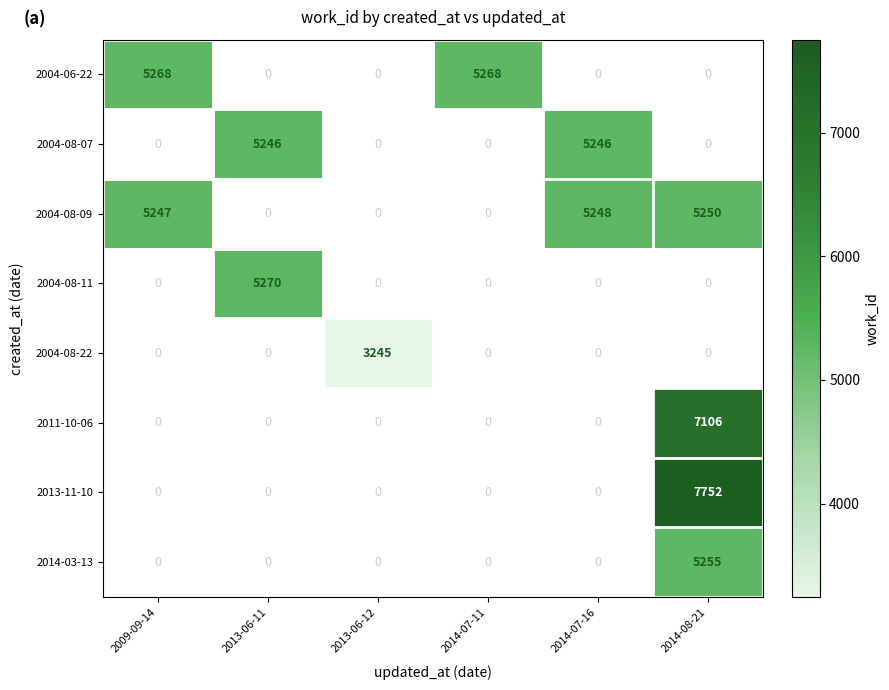

At how many categories does at least one series exceed 6021?

1